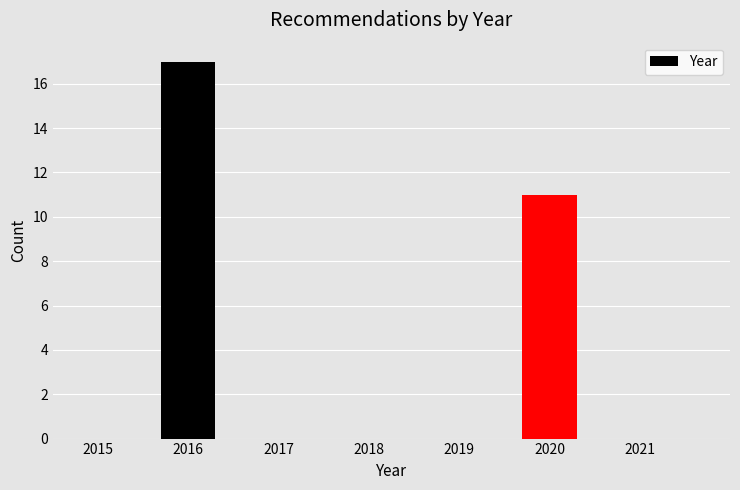

Reading right to left, transcribe all the data shown in this chart.

2020=11	2016=17